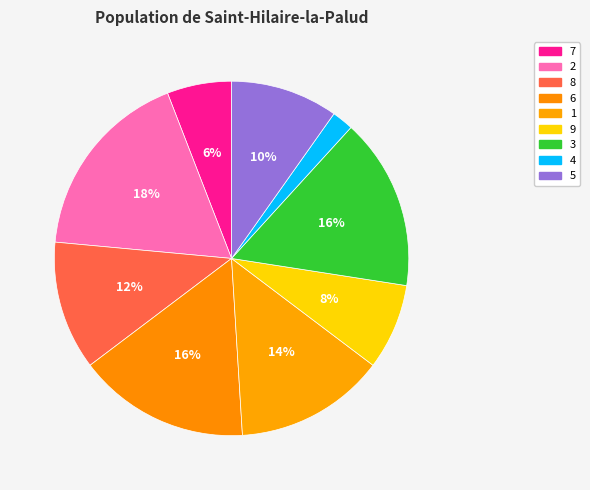

Which has a higher value, 4 or 8?

8